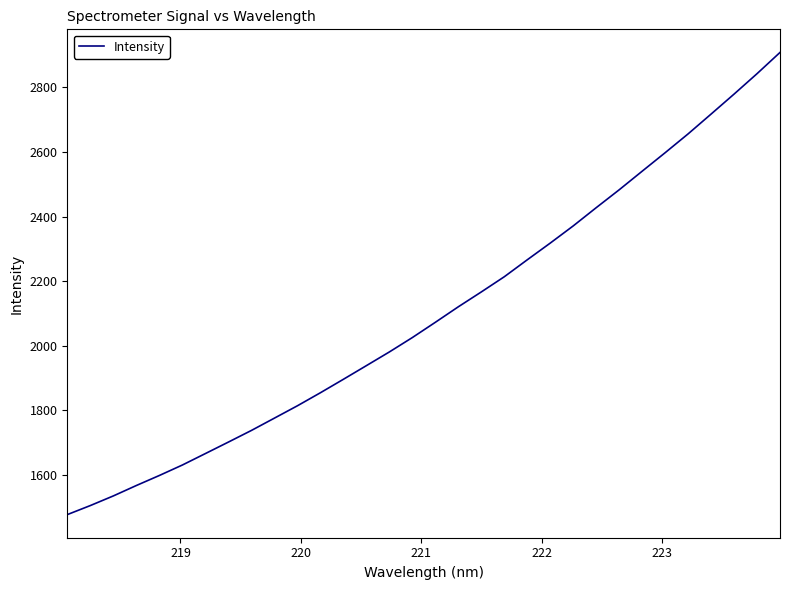

What is the greatest value displayed?

2908.2